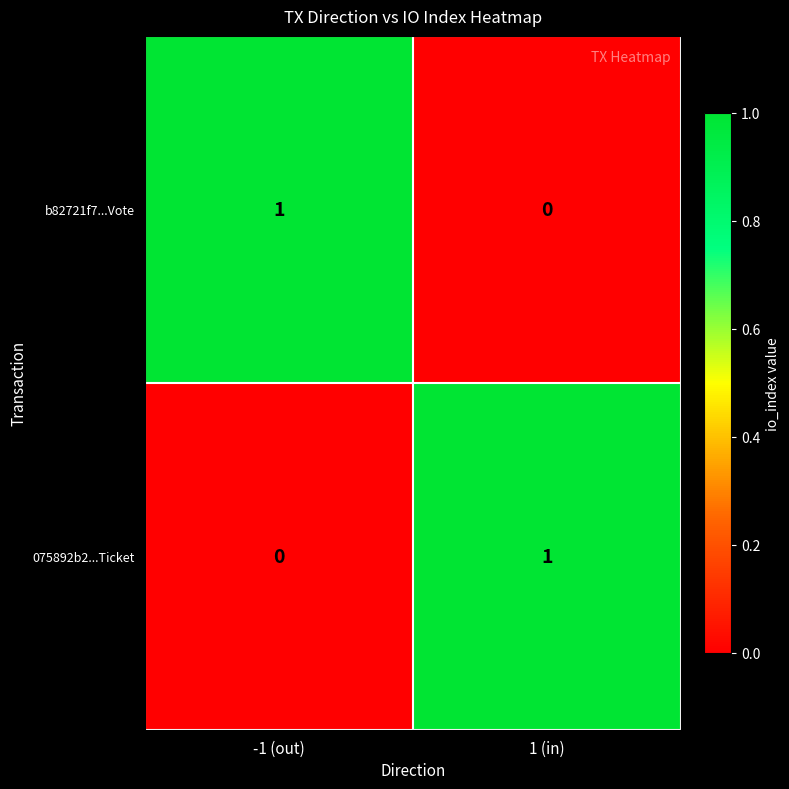

The value of 075892b2...Ticket at 1 (in) is 2. True or false?

False